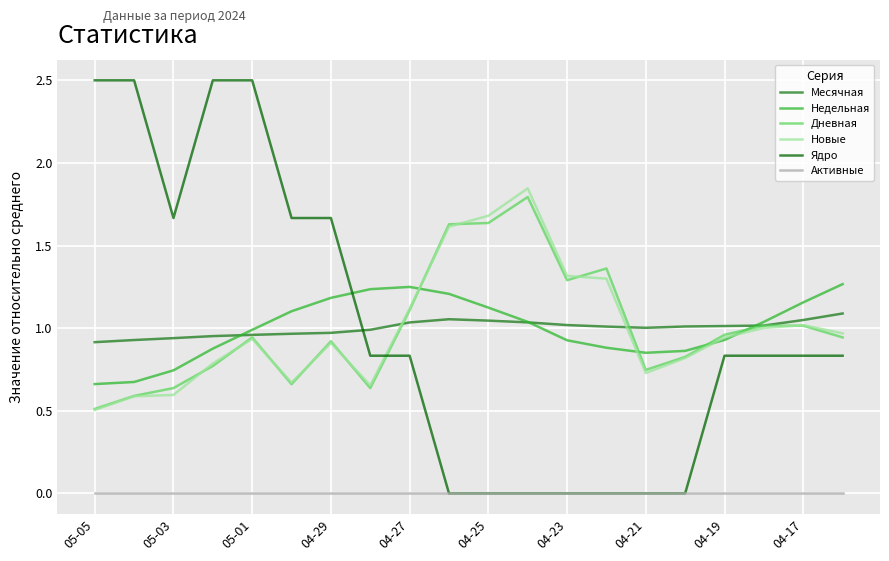

What is the lowest value of the Дневная series?

0.5